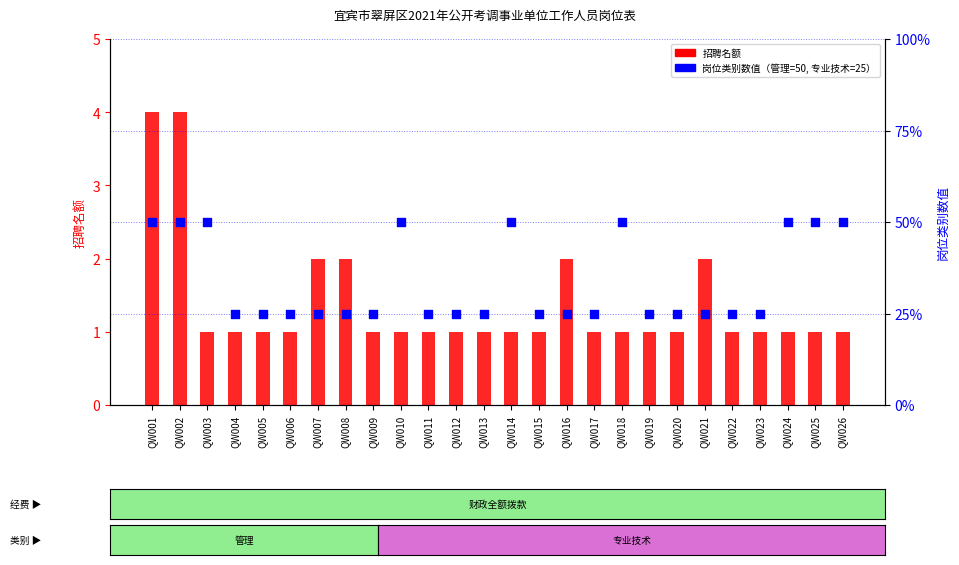

What is the total value across all series at QW001?

54